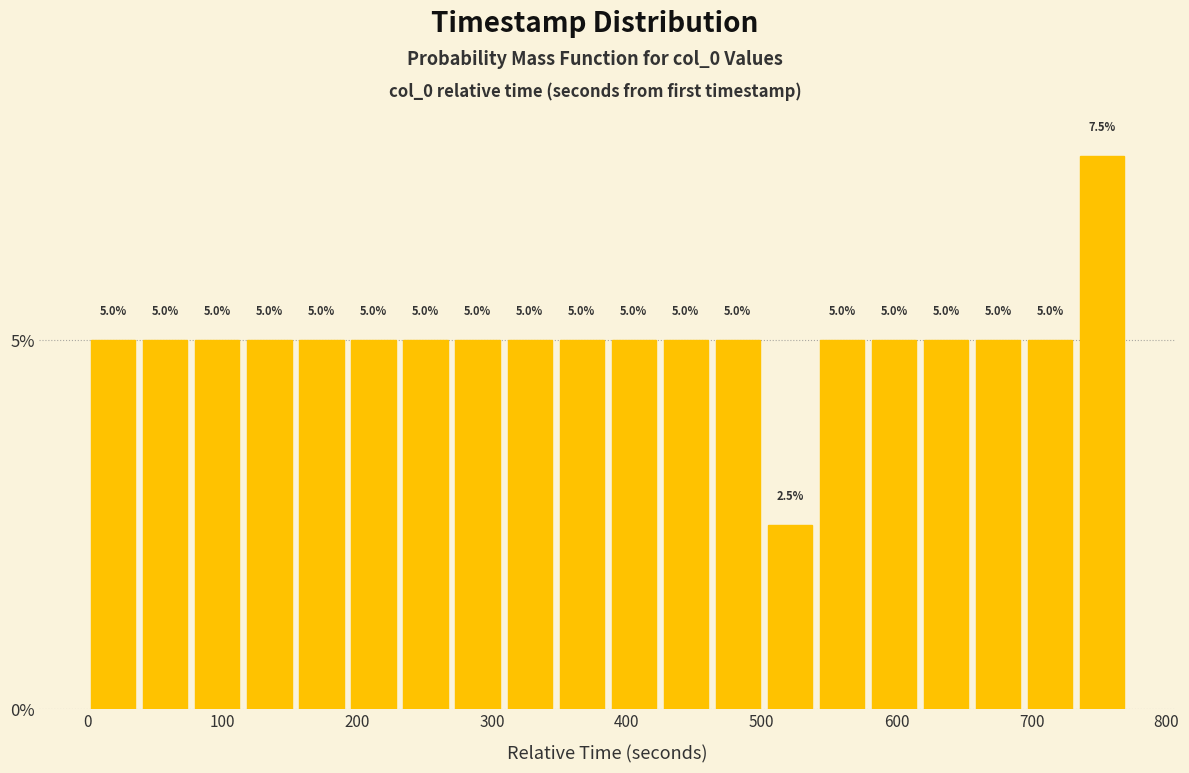

Read against the x-axis, roughly where is the centre of the tallest bar?

750